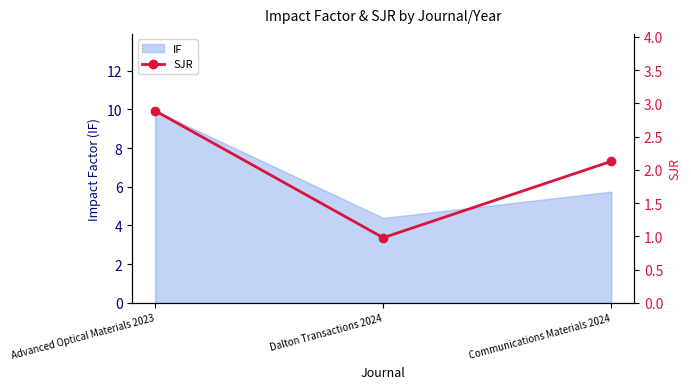

Rank the categories by value from lowest to highest.

Dalton Transactions 2024, Communications Materials 2024, Advanced Optical Materials 2023